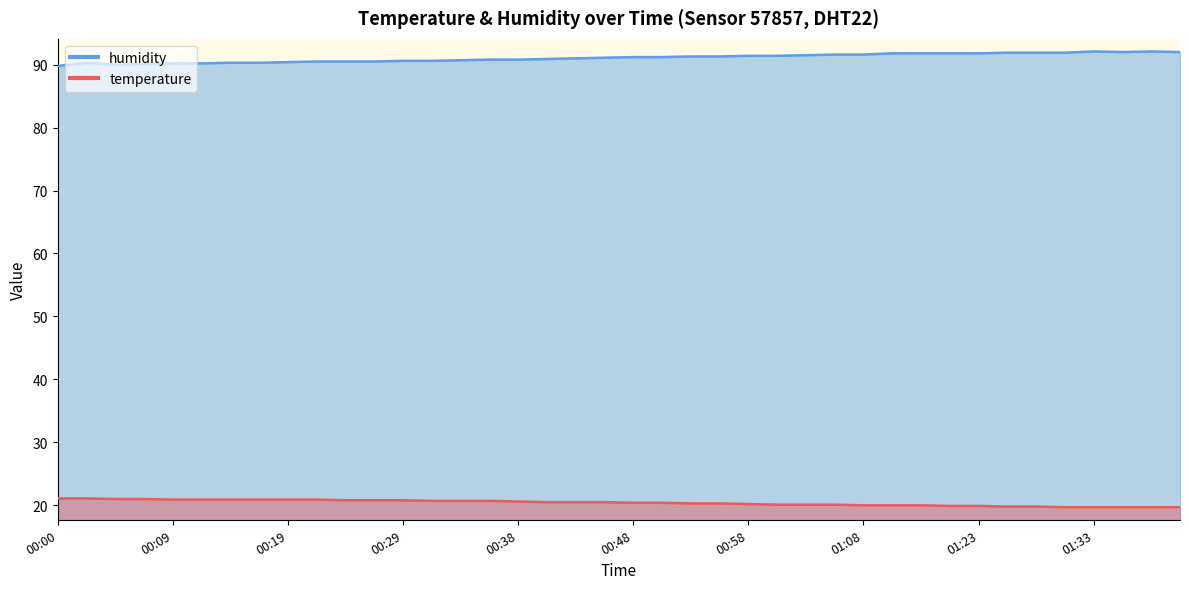

Which series has the largest range (max minus min)?

humidity